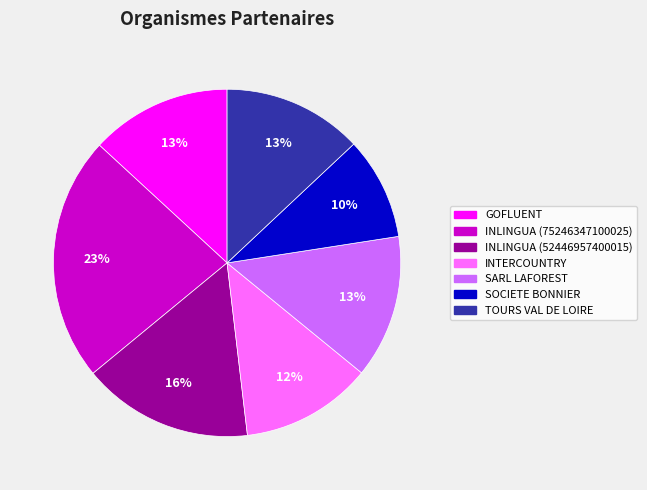

Do SARL LAFOREST and SOCIETE BONNIER together represent more than half of the pie?

No